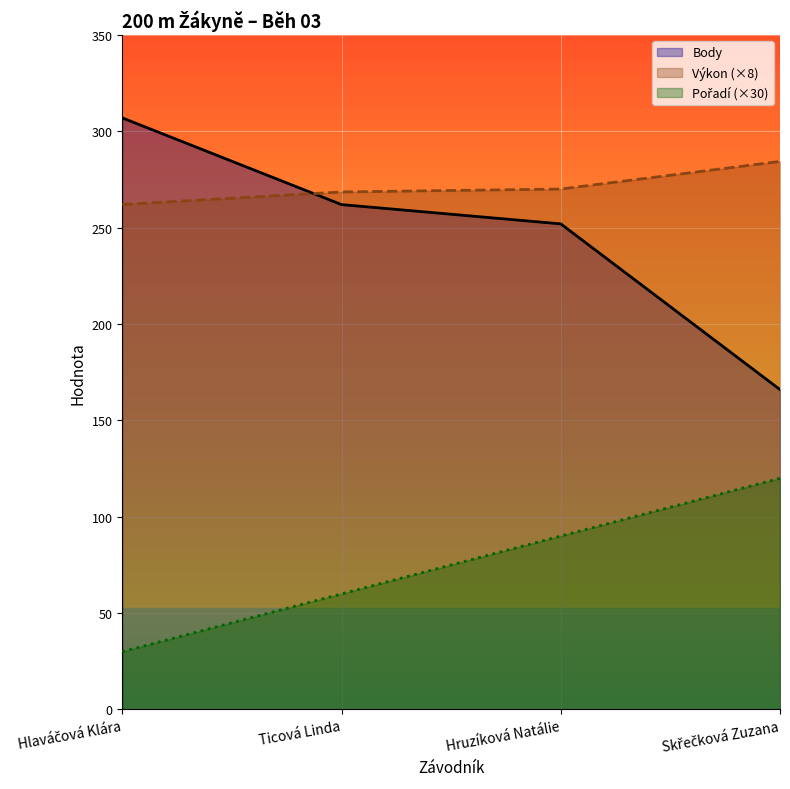

Count the number of data series in this chart.

3